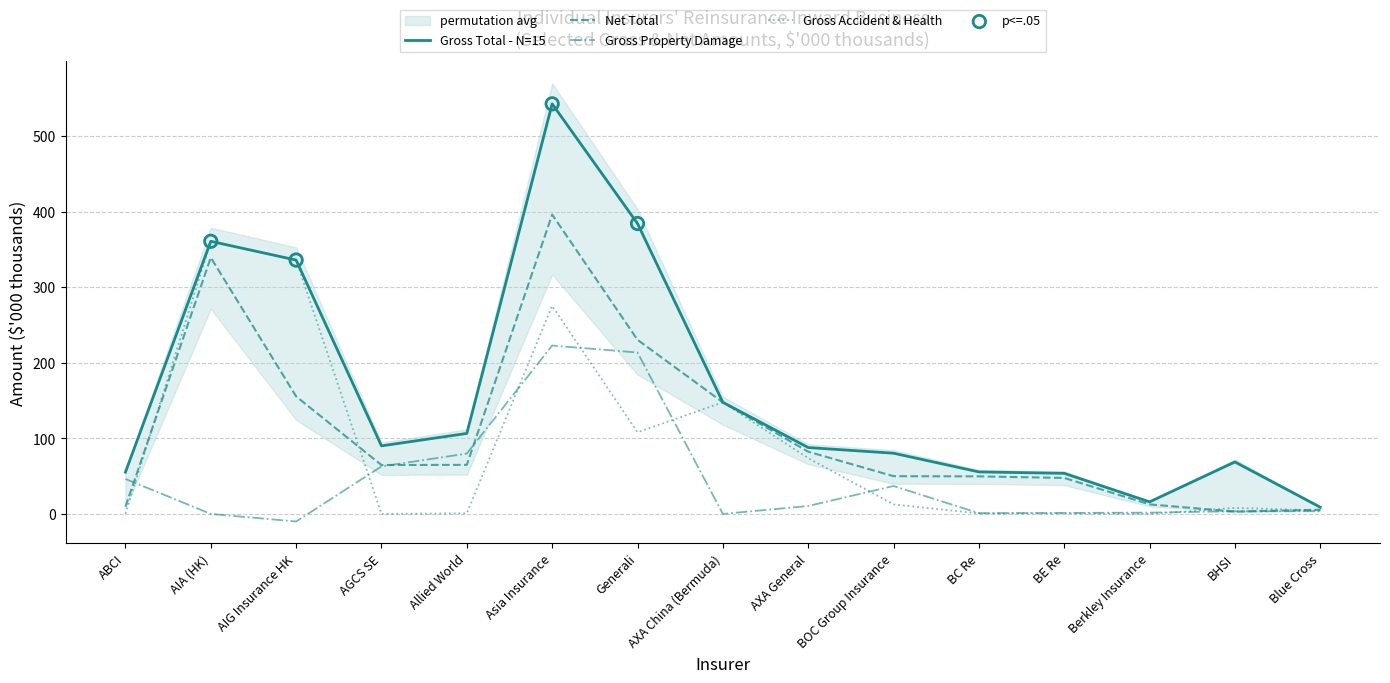

What is the total value across all series at Allied World?

252.1